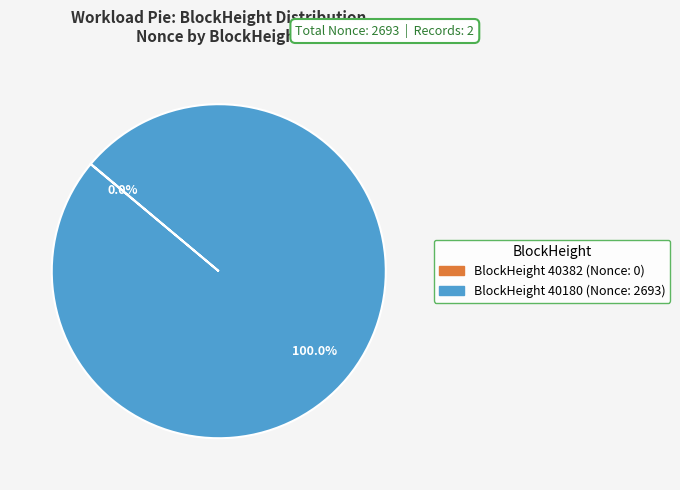

Is there a majority slice in this chart?

Yes